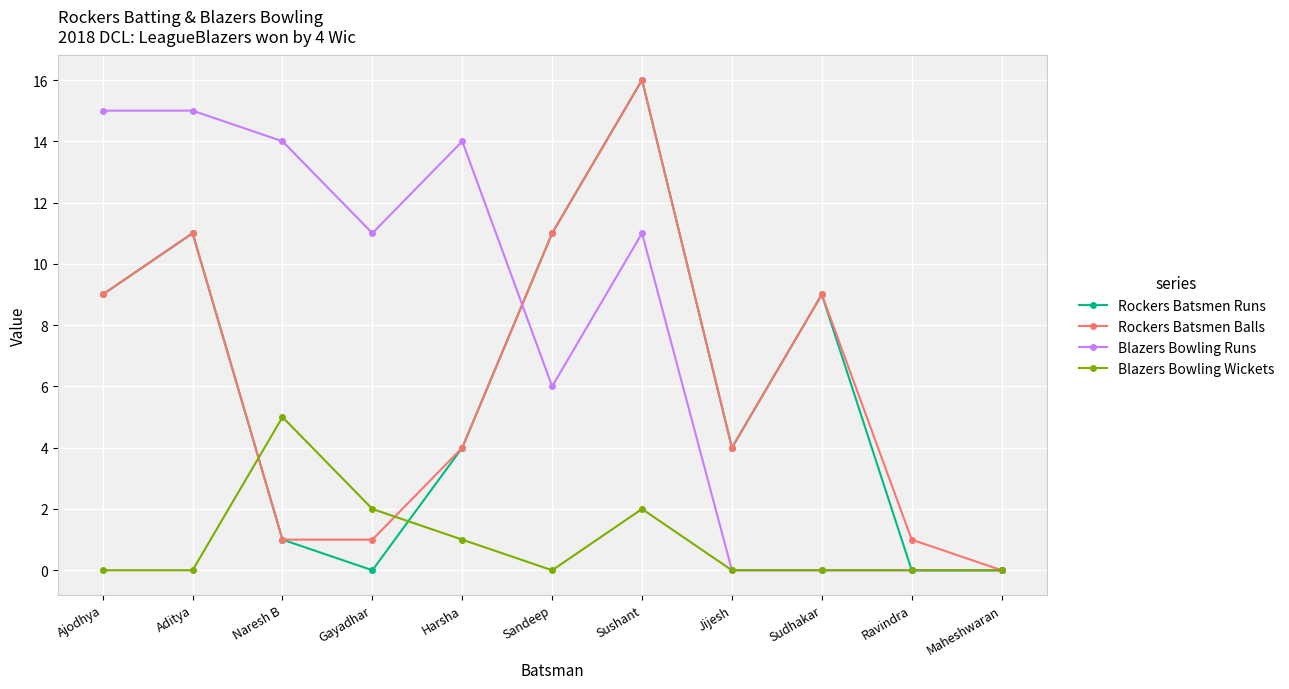

What is the maximum value for Blazers Bowling Runs?

15